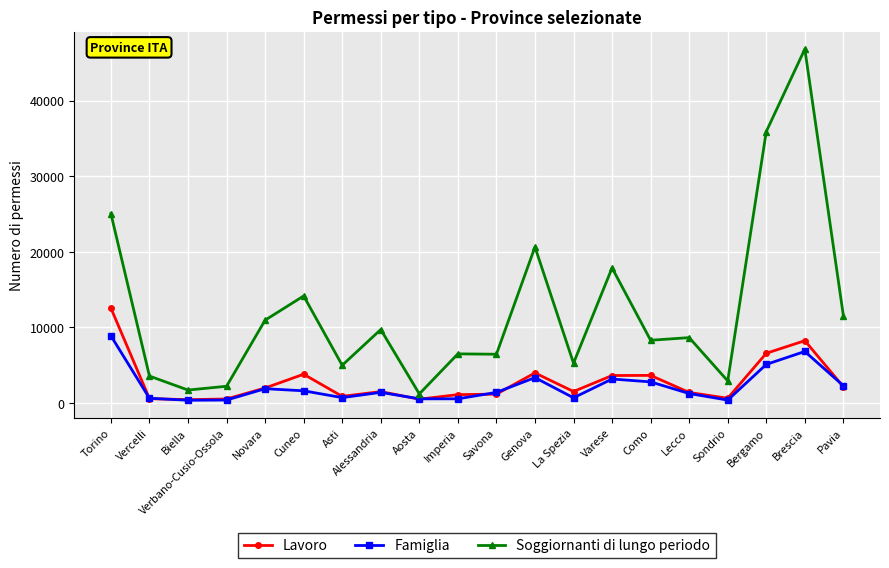

Is this an area chart (filled region under the line)?

No